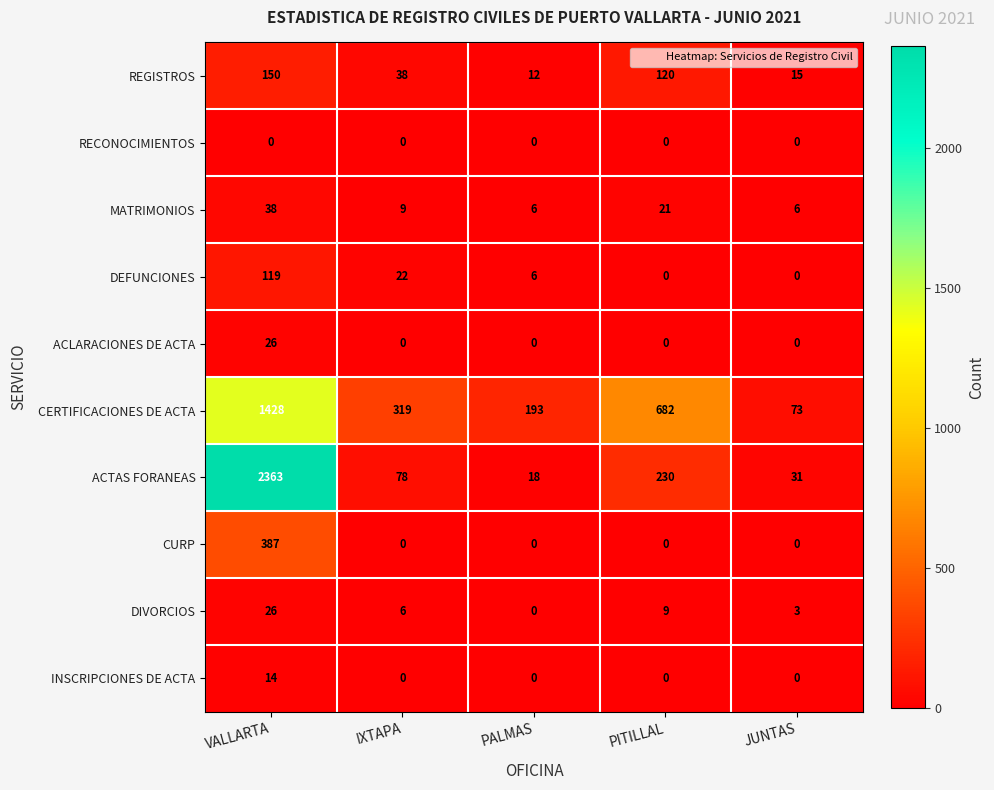

Is it true that REGISTROS equals 15 at JUNTAS?

True